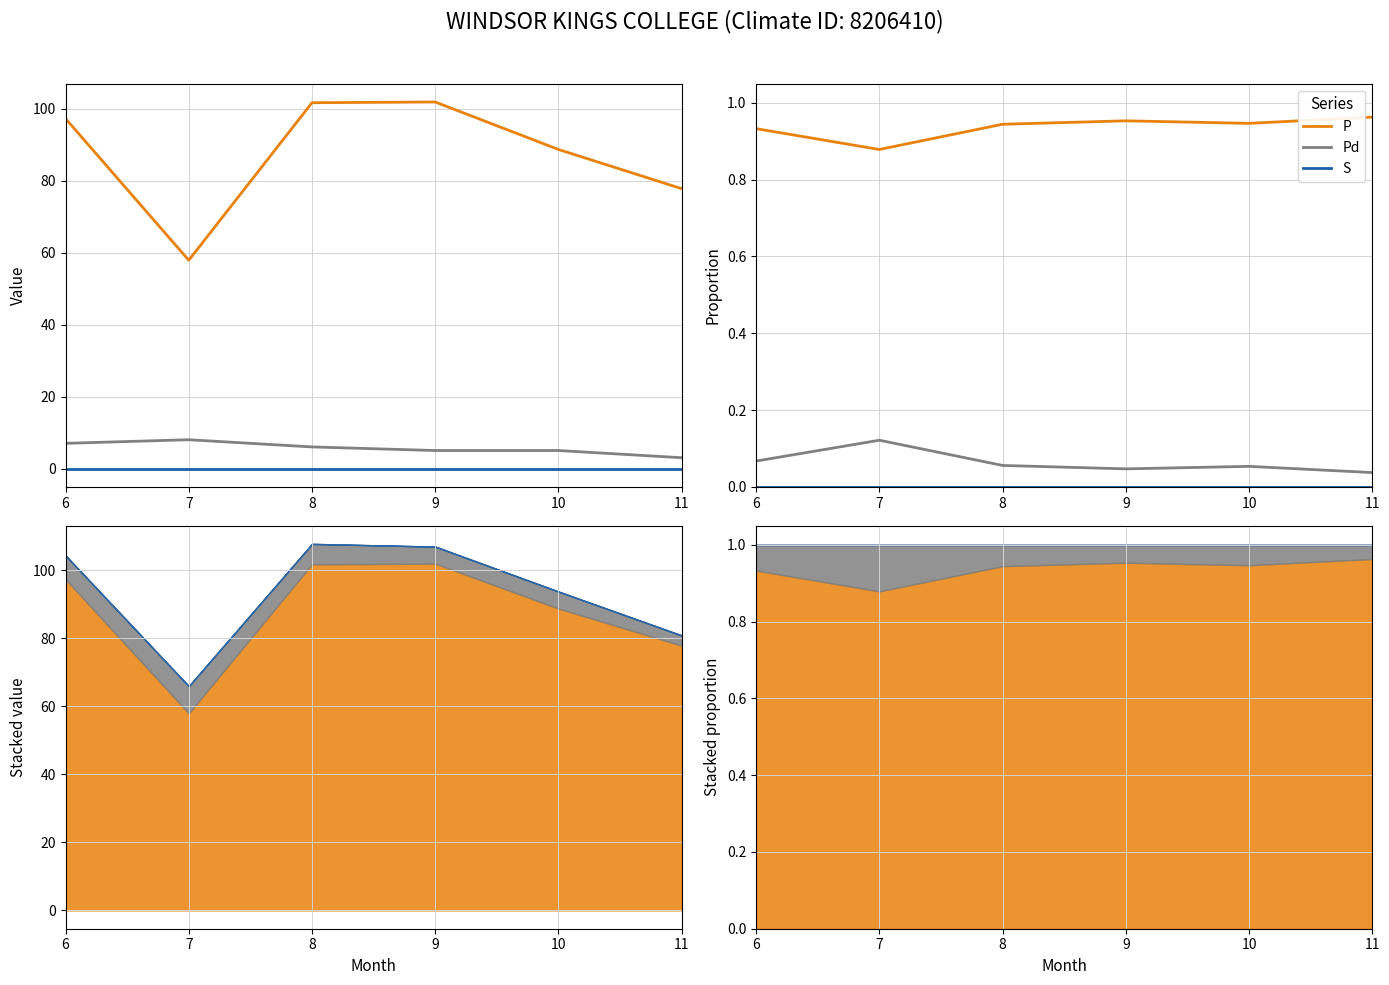

What is the difference between the highest and lowest values at 8?

0.9